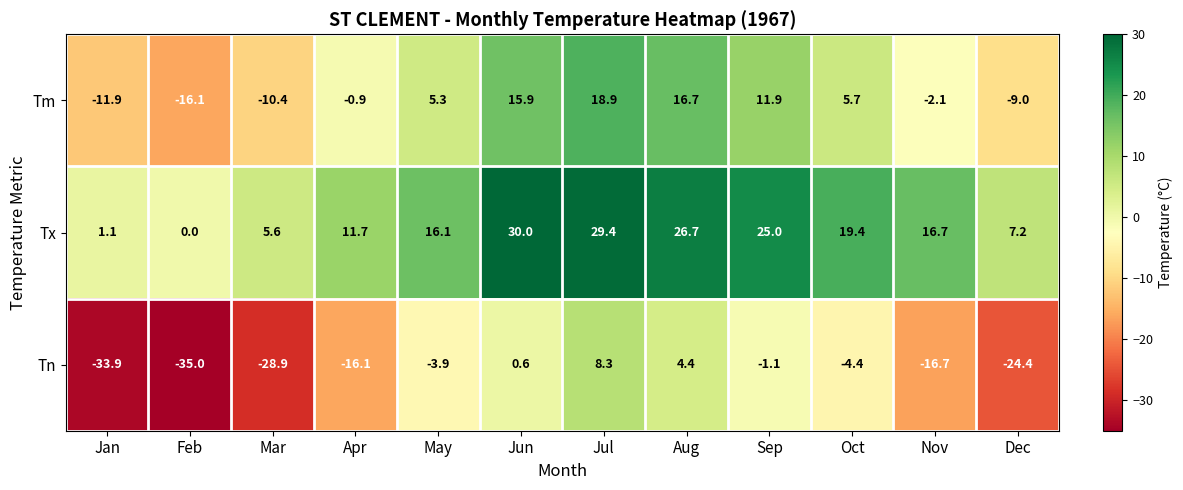

At which label is Tm closest to 1?

Apr